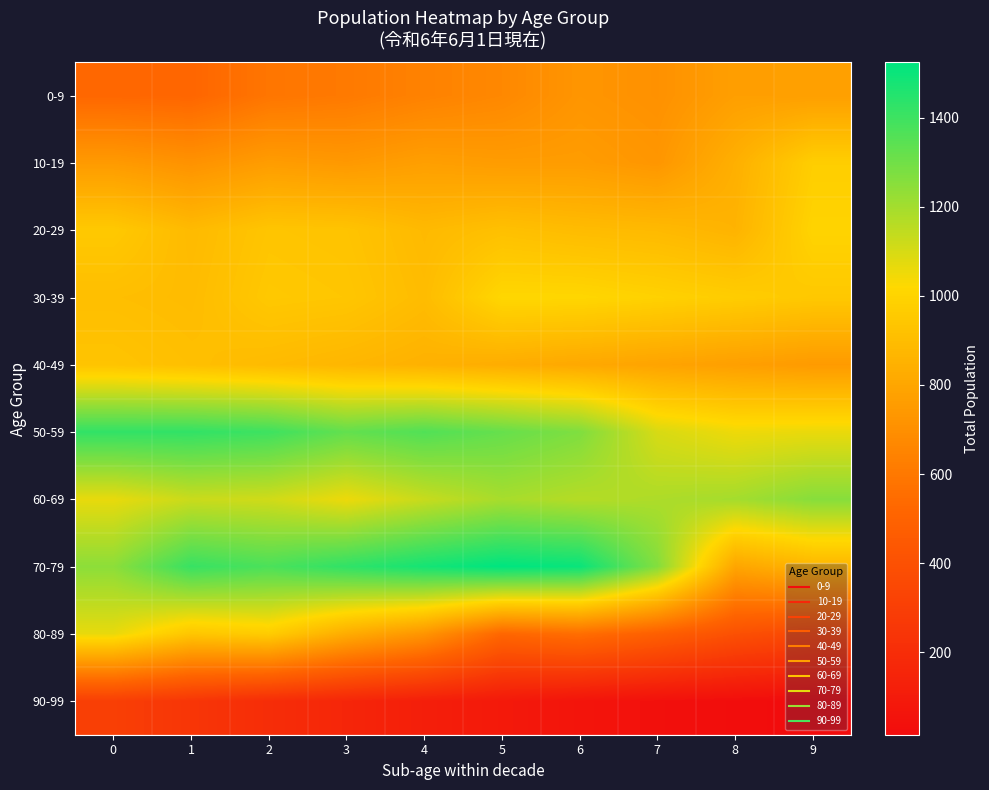

Which has a higher value, 6 or 9?

9